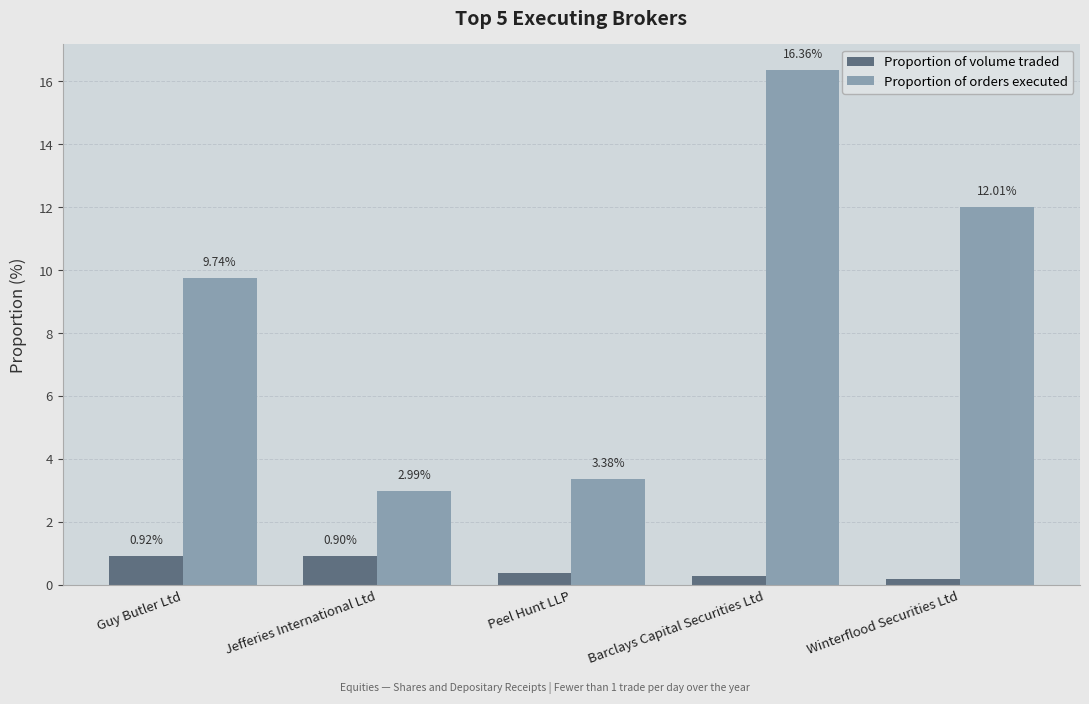

What is the label of the 4th bar from the left?

Barclays Capital Securities Ltd